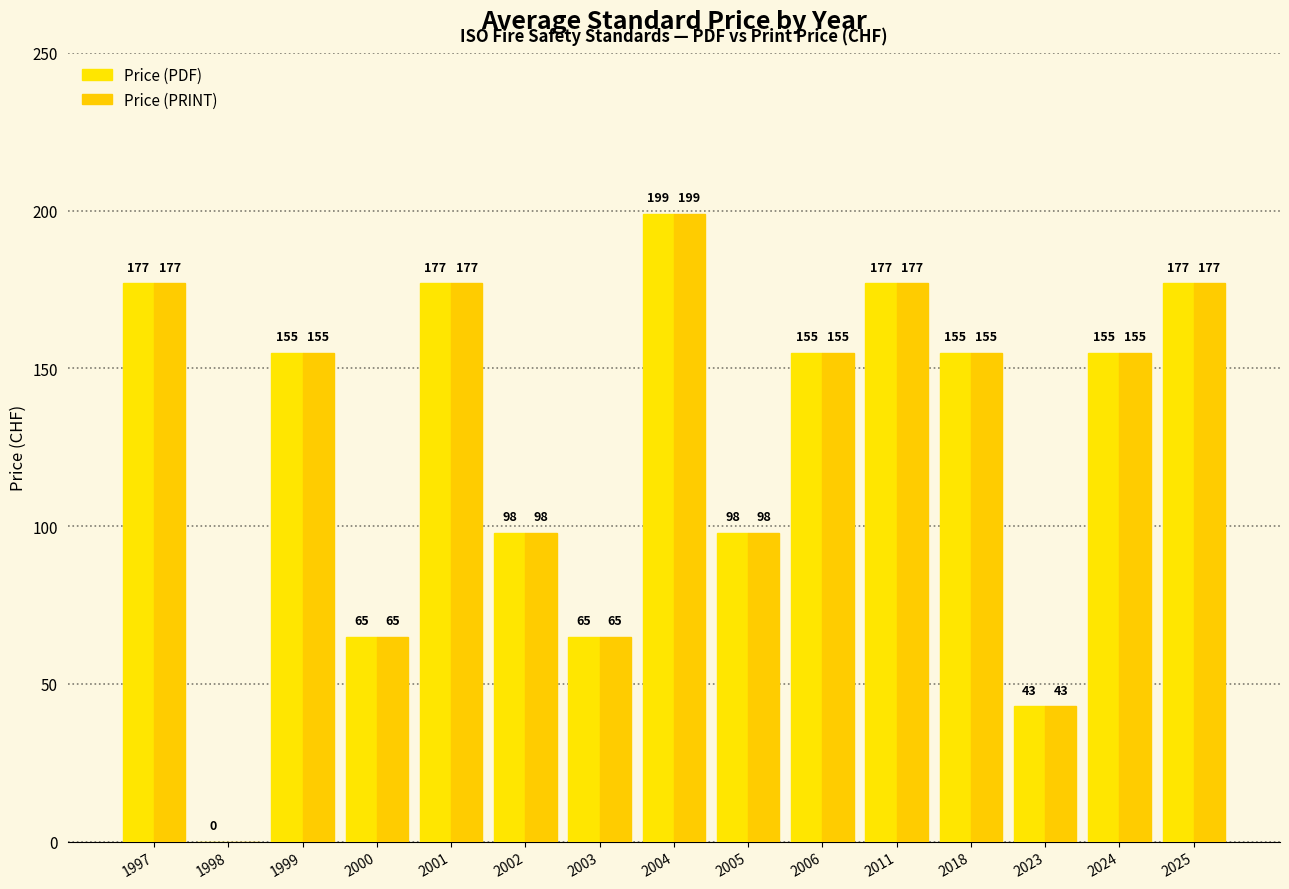

How many positive values does the Price (PRINT) series have?

14